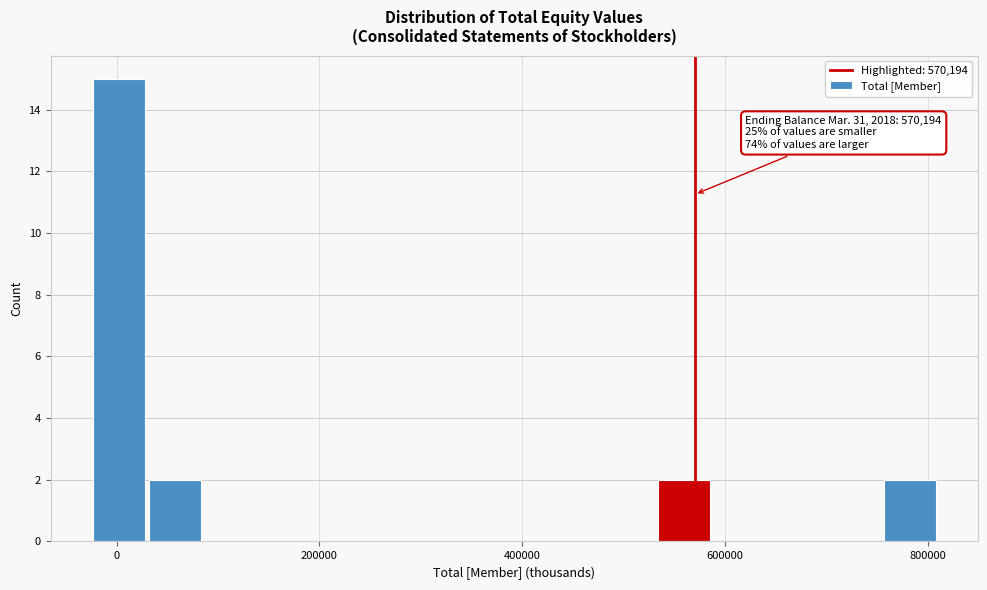

Around what value on the x-axis is the tallest bar? Give the approximate position of its centre, as read against the axis.

0